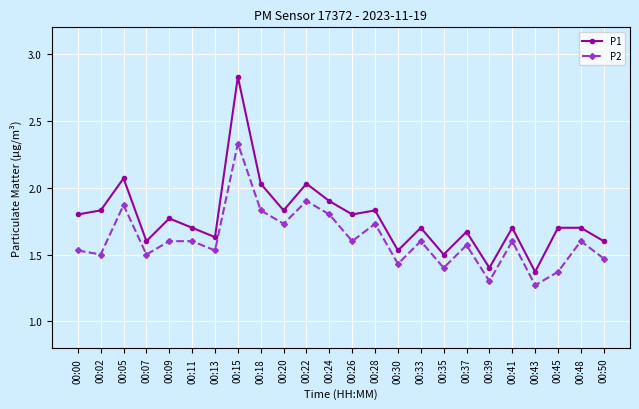

Is the value of P2 at 00:30 greater than the value of P1 at 00:48?

No